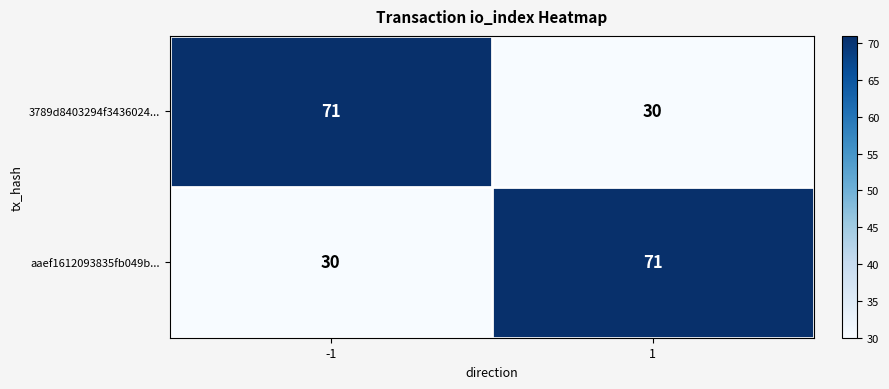

Reading right to left, extract all data points from this chart.

3789d8403294f3436024...: 30	71
aaef1612093835fb049b...: 71	30